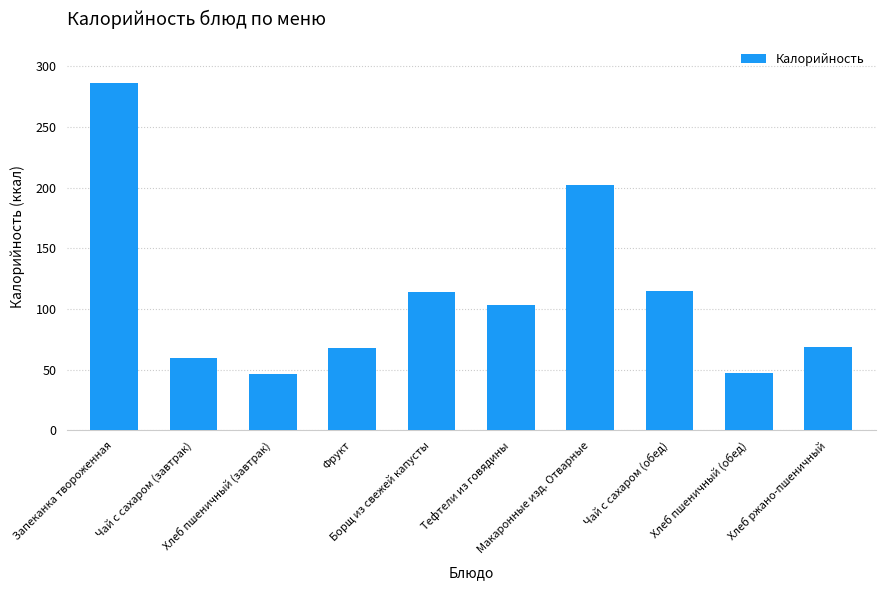

Does the chart contain stacked bars?

No